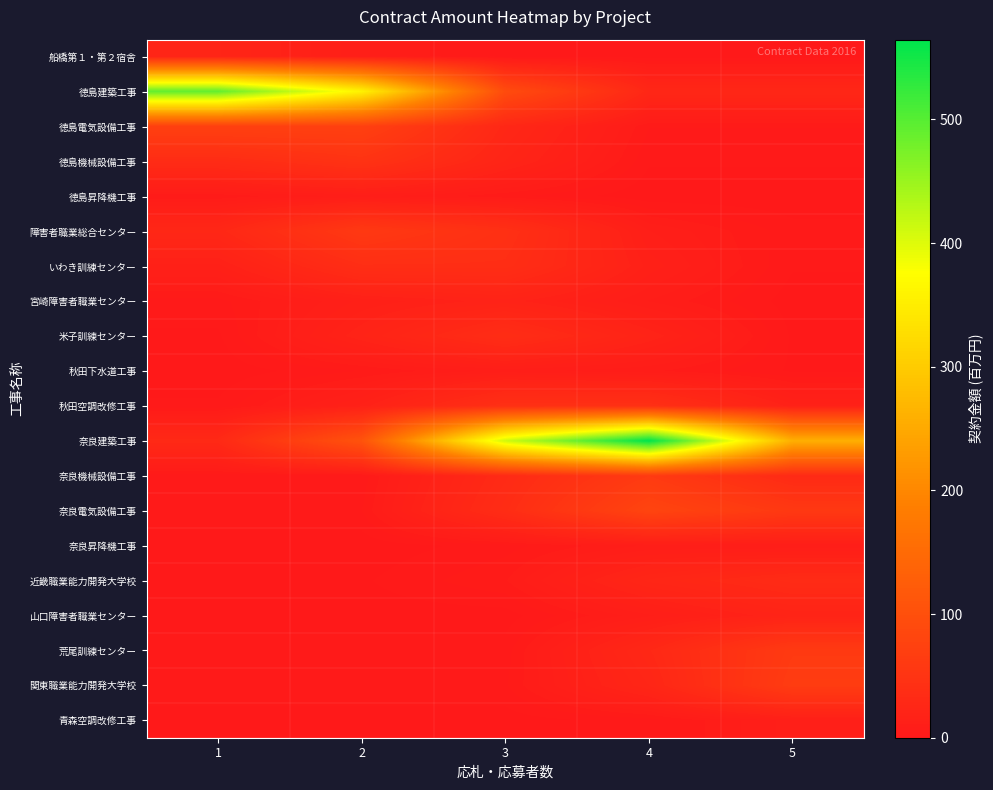

Between 5 and 1, which is larger?

1